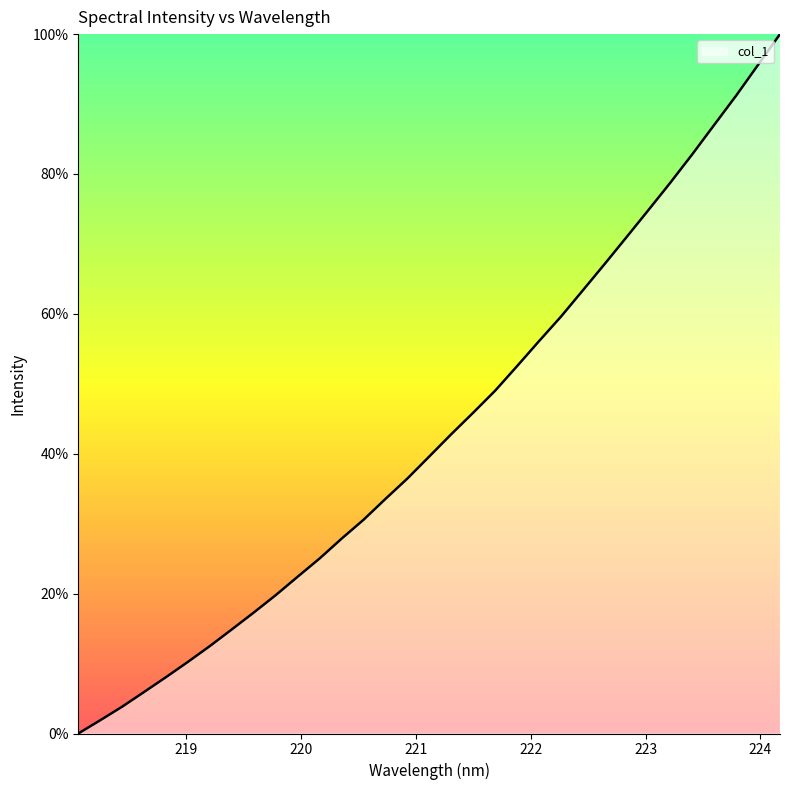

Is this an area chart (filled region under the line)?

Yes